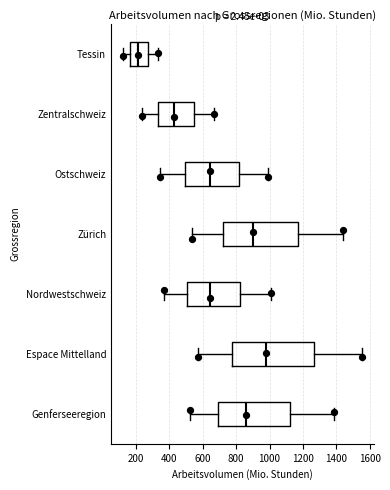

Which box's median line is the furthest to the right?

Espace Mittelland